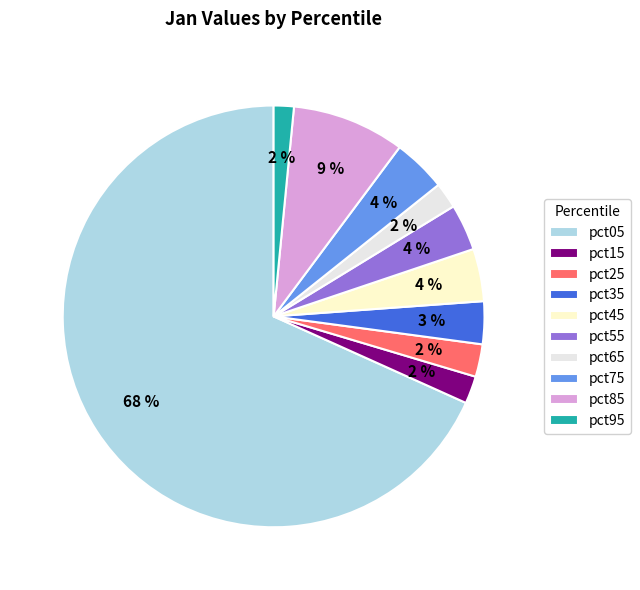

What percentage is the pct45 slice, to the nearest percent?

4%